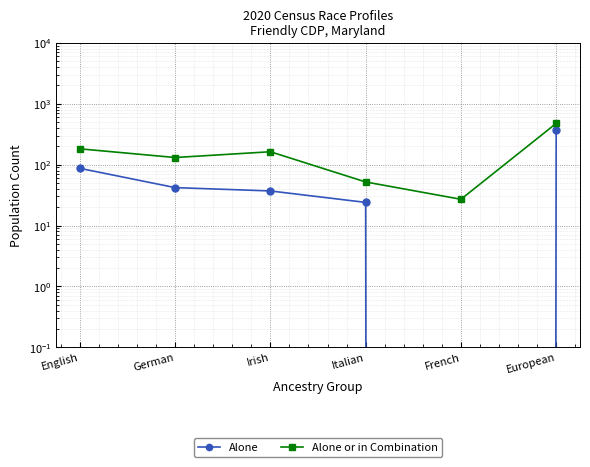

True or false: Alone or in Combination and Alone intersect in this chart.

False